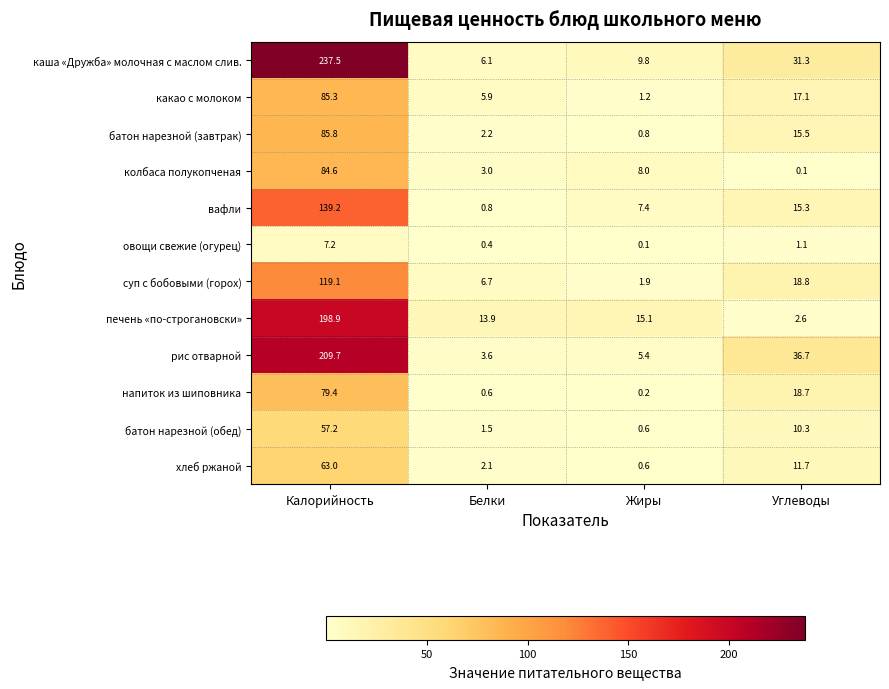

Is it true that батон нарезной (обед) equals 0.6 at Жиры?

True